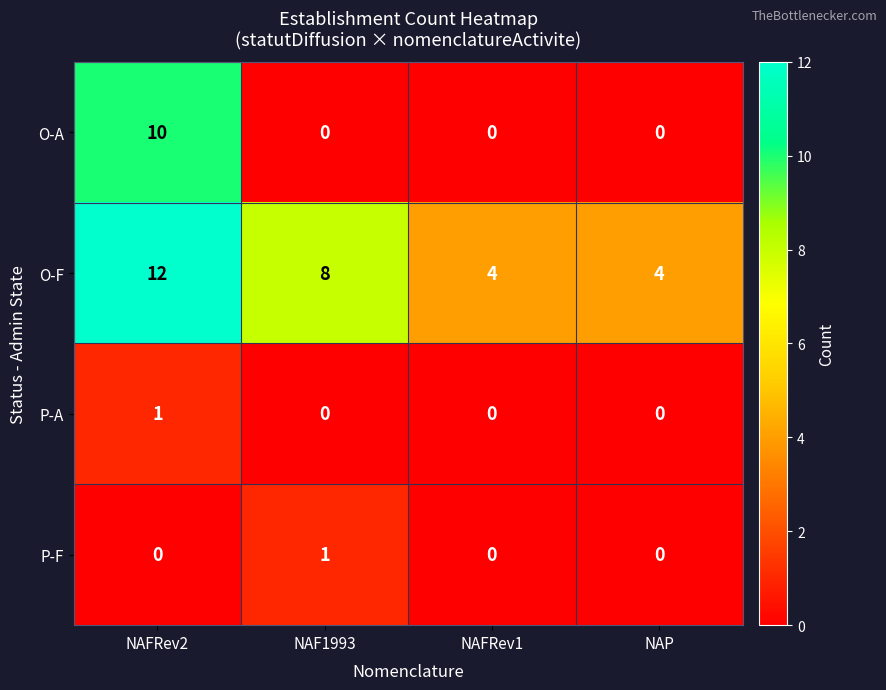

True or false: P-A has a value of 0 at NAP.

True